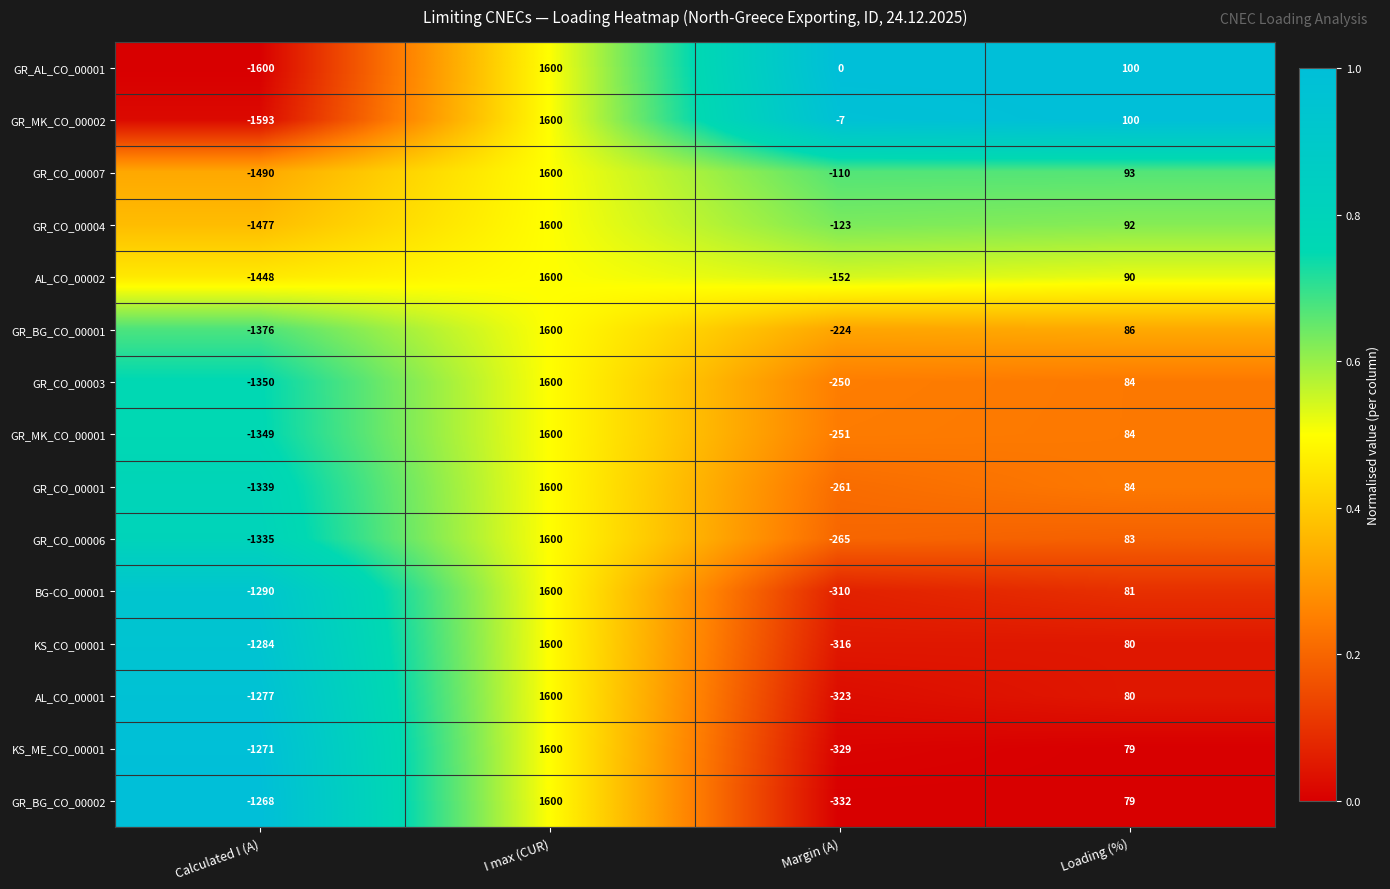

What is the total value across all series at Calculated I (A)?

-20747